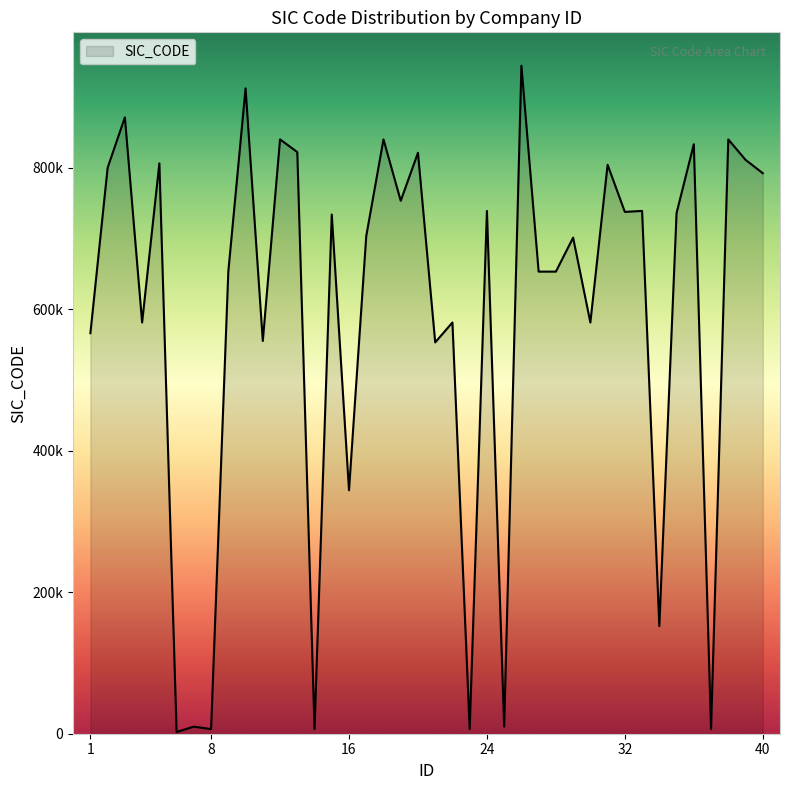

Is this an area chart (filled region under the line)?

Yes